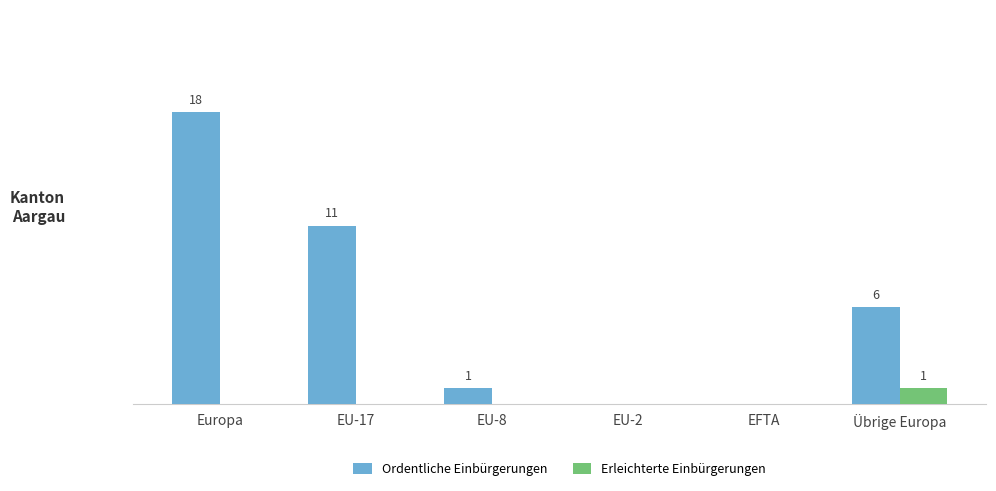

Does the chart contain stacked bars?

No